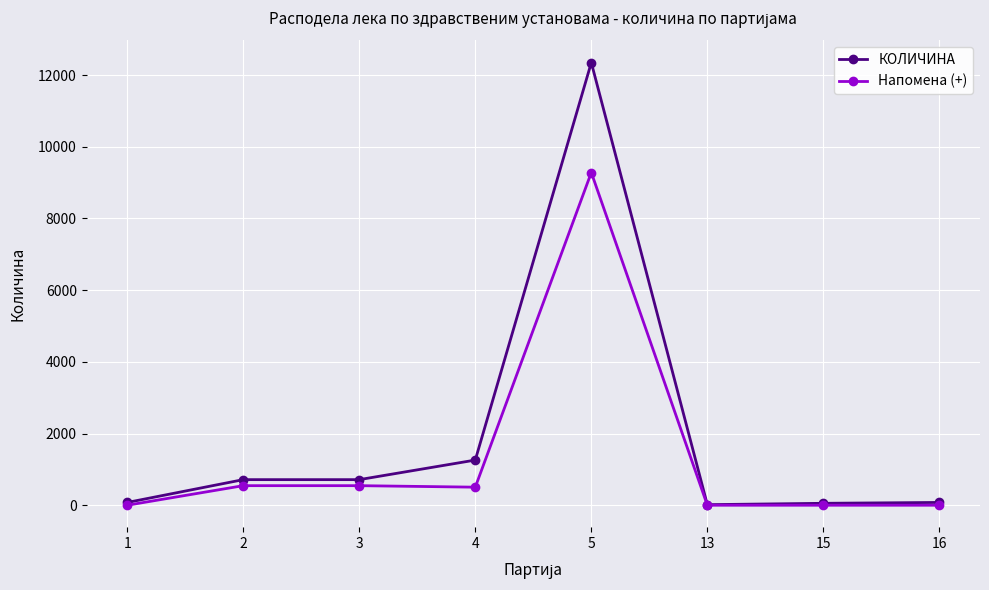

What is the value of the КОЛИЧИНА point at the 2nd from the left?

714